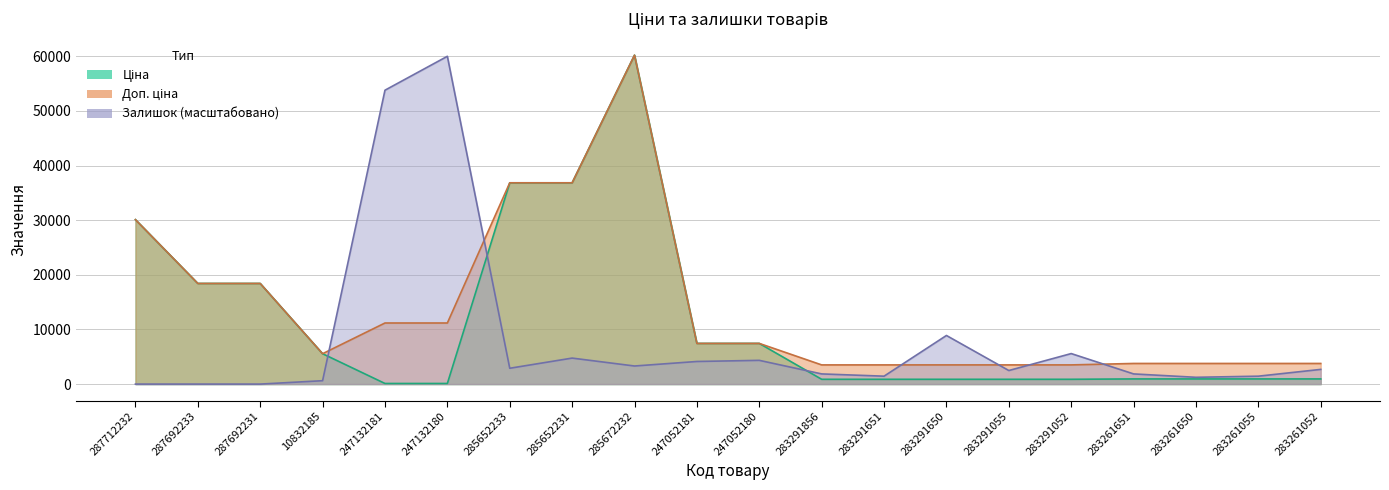

What is the label of the 3rd point from the left?

287692231